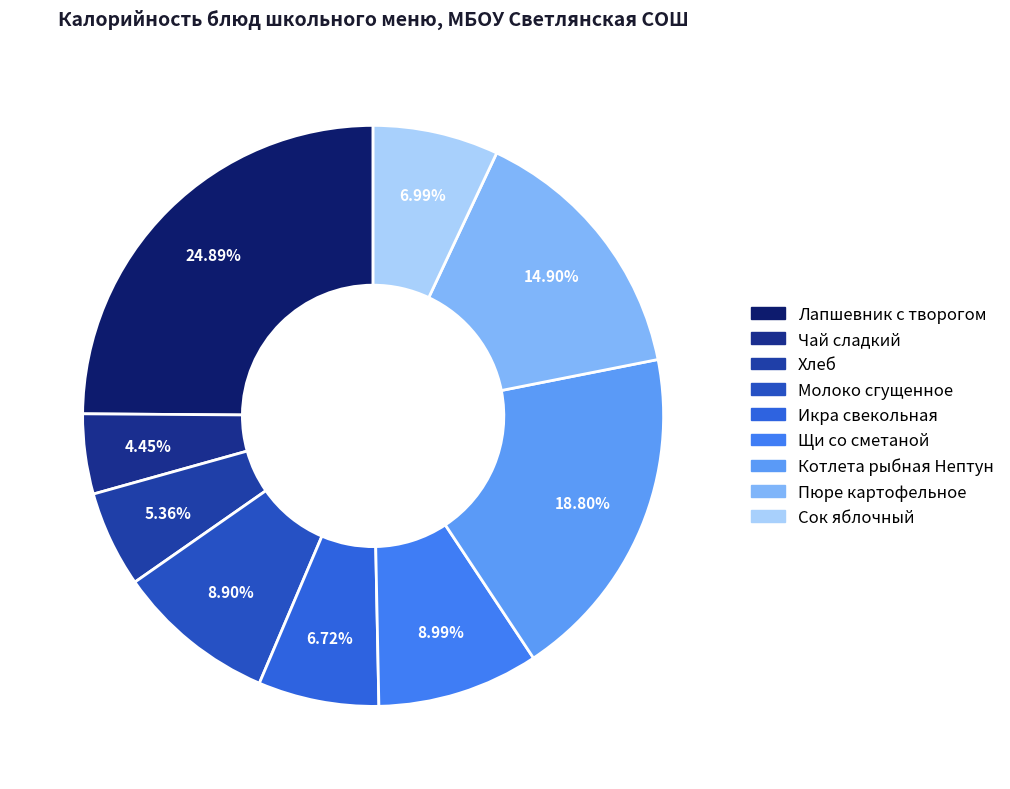

To the nearest percent, what percentage of the pie is Икра свекольная?

7%